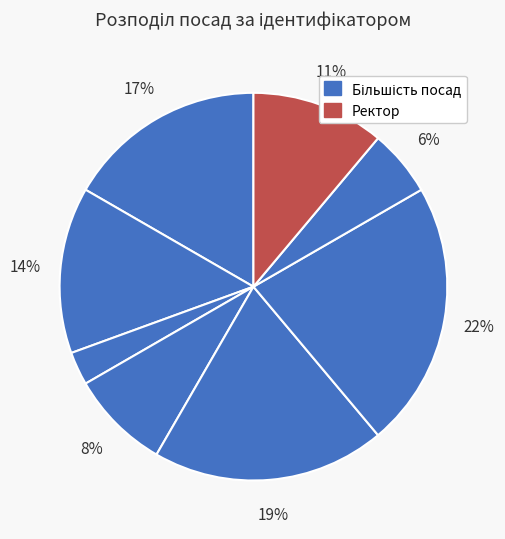

How many segments does this pie chart have?

8